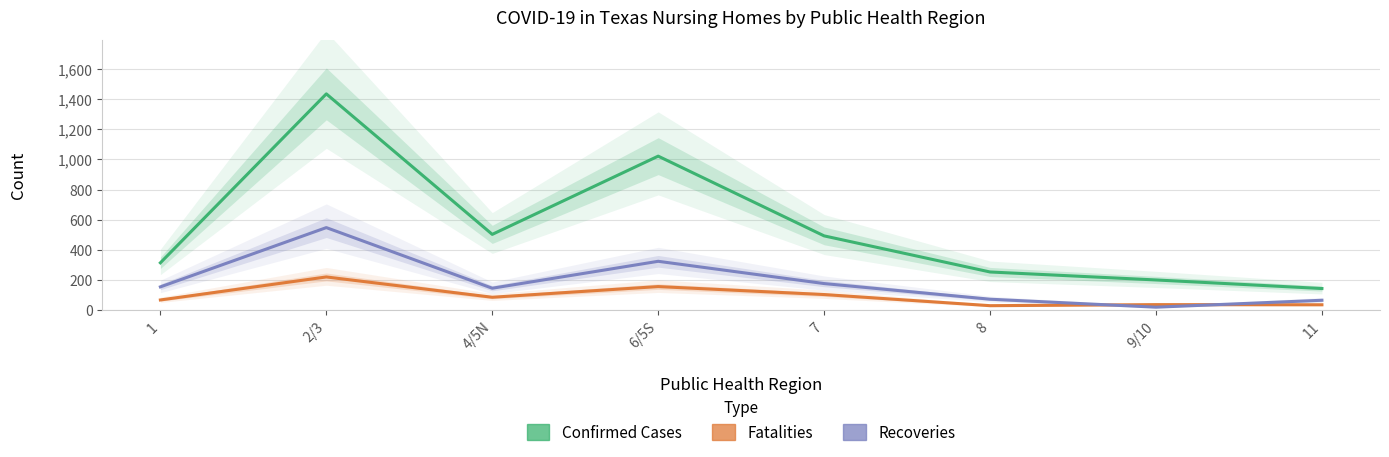

At which category is the sum across all series the highest?

2/3